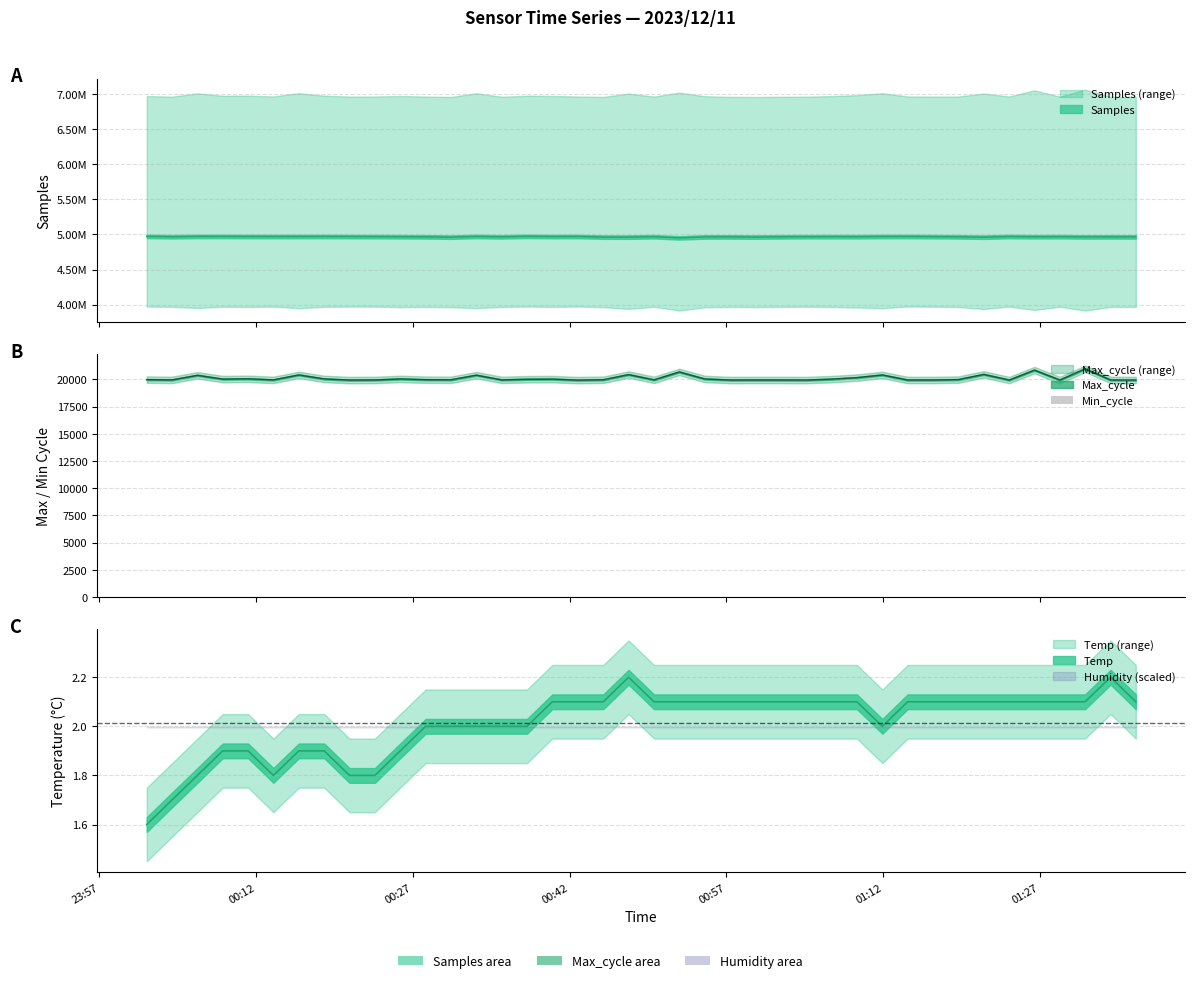

The Samples series shows 4964511.0 at 2023/12/11 01:36:10. True or false?

True